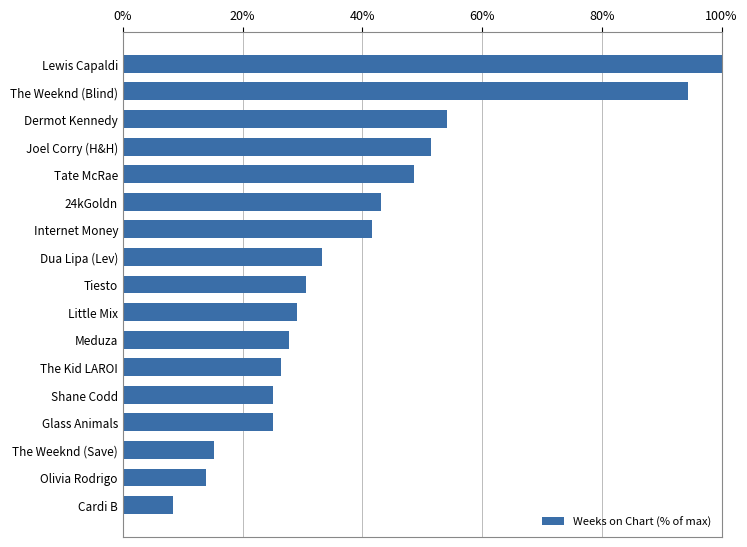

Reading bottom to top, extract all data points from this chart.

Cardi B=8.3	Olivia Rodrigo=13.9	The Weeknd (Save)=15.3	Glass Animals=25.0	Shane Codd=25.0	The Kid LAROI=26.4	Meduza=27.8	Little Mix=29.2	Tiesto=30.6	Dua Lipa (Lev)=33.3	Internet Money=41.7	24kGoldn=43.1	Tate McRae=48.6	Joel Corry (H&H)=51.4	Dermot Kennedy=54.2	The Weeknd (Blind)=94.4	Lewis Capaldi=100.0